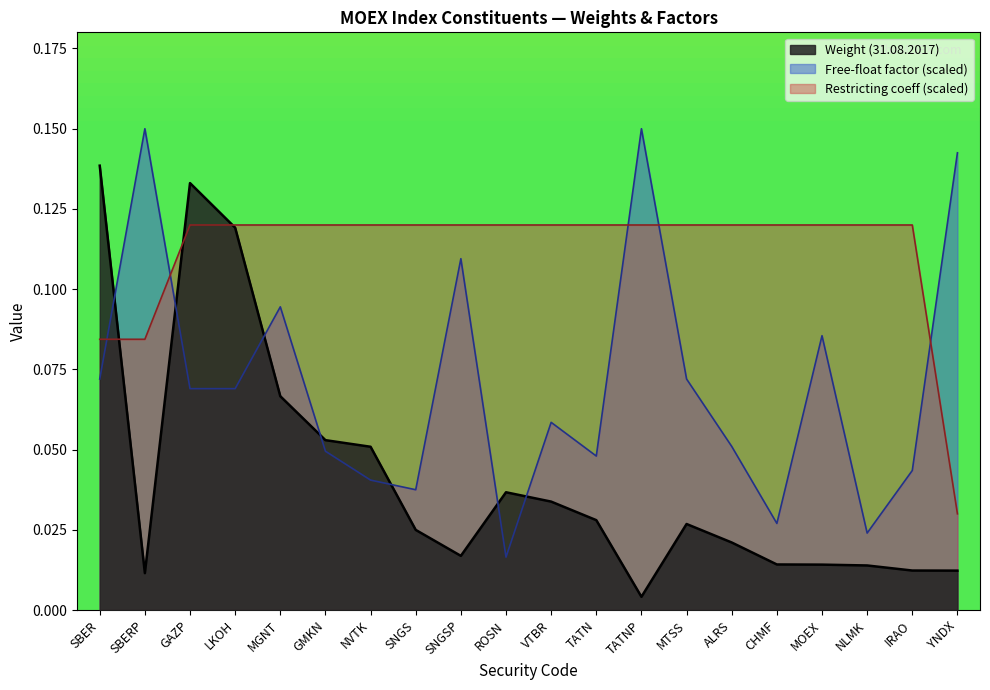

Between which two adjacent categories do Free-float and Restricting first intersect?

SBER and SBERP